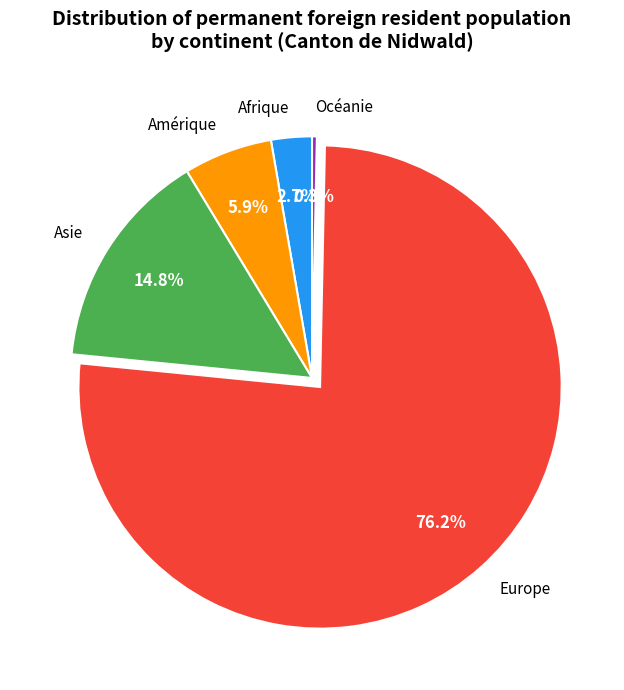

What percentage is the Afrique slice, to the nearest percent?

3%